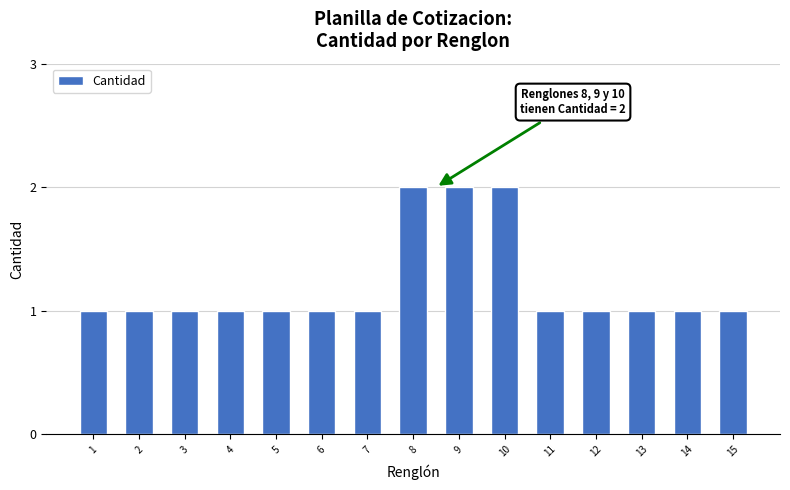

How many distinct data groups are displayed?

1